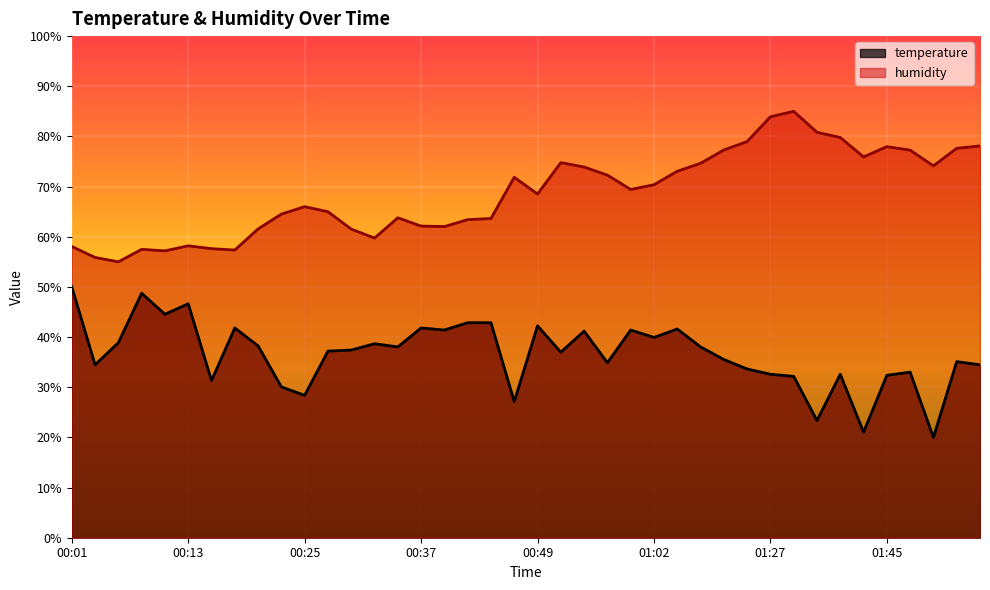

Reading left to right, what are all the values shown in this chart?

temperature: 00:01=50.0	00:03=34.5	00:05=38.9	00:08=48.7	00:10=44.5	00:13=46.6	00:15=31.3	00:18=41.8	00:20=38.3	00:22=30.1	00:25=28.4	00:27=37.2	00:30=37.4	00:32=38.7	00:35=38.0	00:37=41.8	00:40=41.4	00:42=42.9	00:44=42.9	00:47=27.1	00:49=42.2	00:52=37.0	00:54=41.2	00:57=34.9	00:59=41.4	01:02=39.9	01:04=41.6	01:10=38.0	01:13=35.5	01:16=33.6	01:27=32.6	01:35=32.2	01:38=23.4	01:40=32.6	01:43=21.0	01:45=32.4	01:48=33.0	01:50=20.0	01:53=35.1	01:55=34.5
humidity: 00:01=58.1	00:03=55.9	00:05=55.0	00:08=57.5	00:10=57.2	00:13=58.2	00:15=57.6	00:18=57.4	00:20=61.6	00:22=64.5	00:25=66.0	00:27=65.0	00:30=61.5	00:32=59.7	00:35=63.8	00:37=62.1	00:40=62.0	00:42=63.4	00:44=63.6	00:47=71.8	00:49=68.5	00:52=74.8	00:54=73.9	00:57=72.3	00:59=69.4	01:02=70.4	01:04=73.1	01:10=74.6	01:13=77.3	01:16=79.0	01:27=83.9	01:35=85.0	01:38=80.8	01:40=79.8	01:43=75.9	01:45=78.0	01:48=77.3	01:50=74.1	01:53=77.6	01:55=78.1